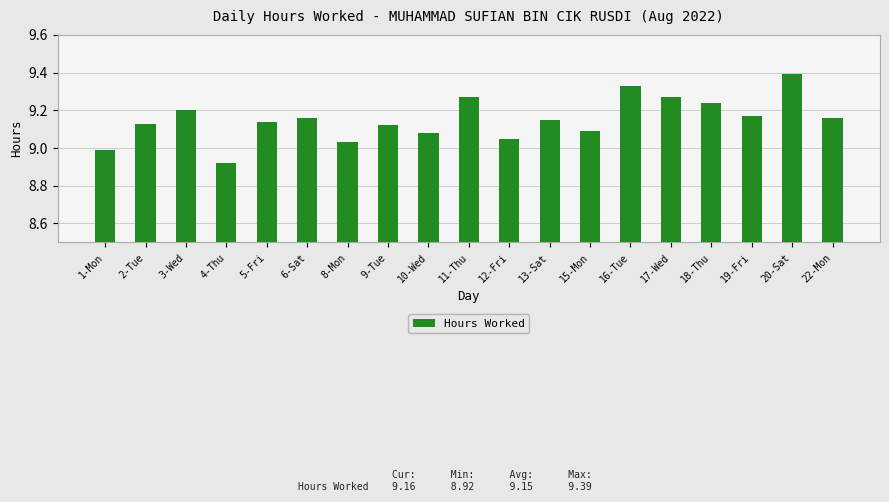

Approximately how many times larger is the value at 1-Mon compared to 17-Wed?

1.0